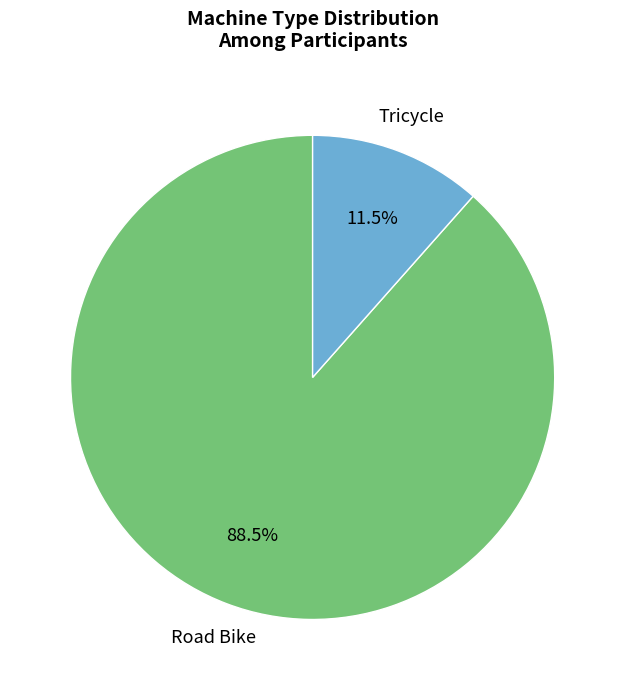

Which category has the biggest portion of the pie?

Road Bike